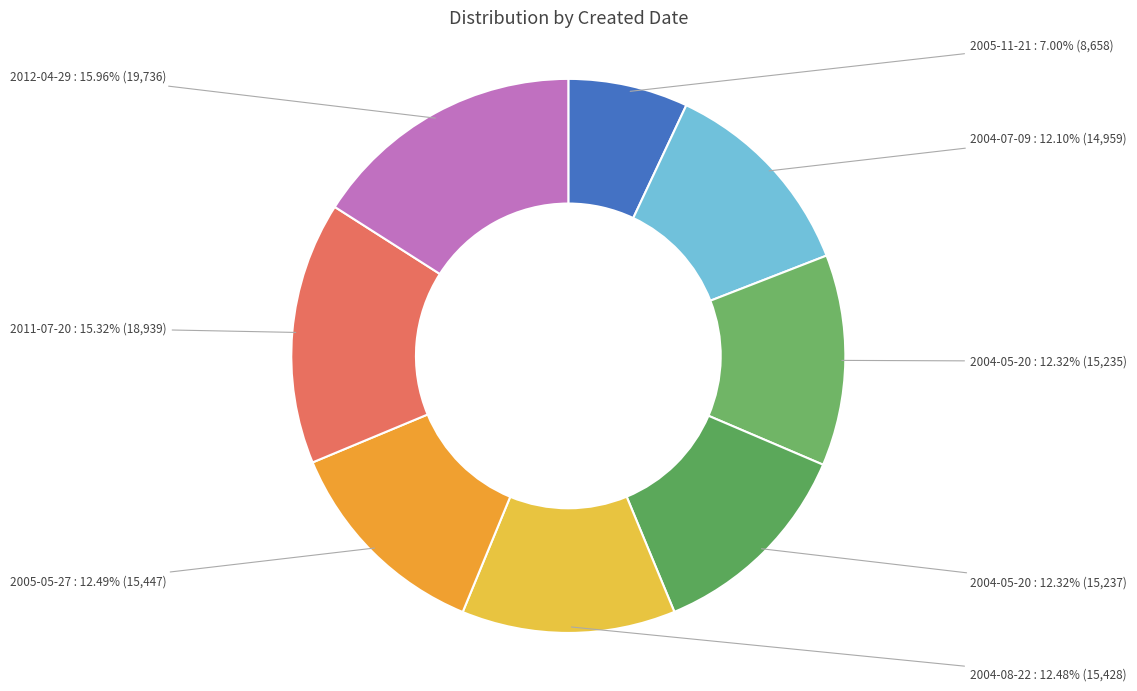

Count the number of slices in the pie.

8